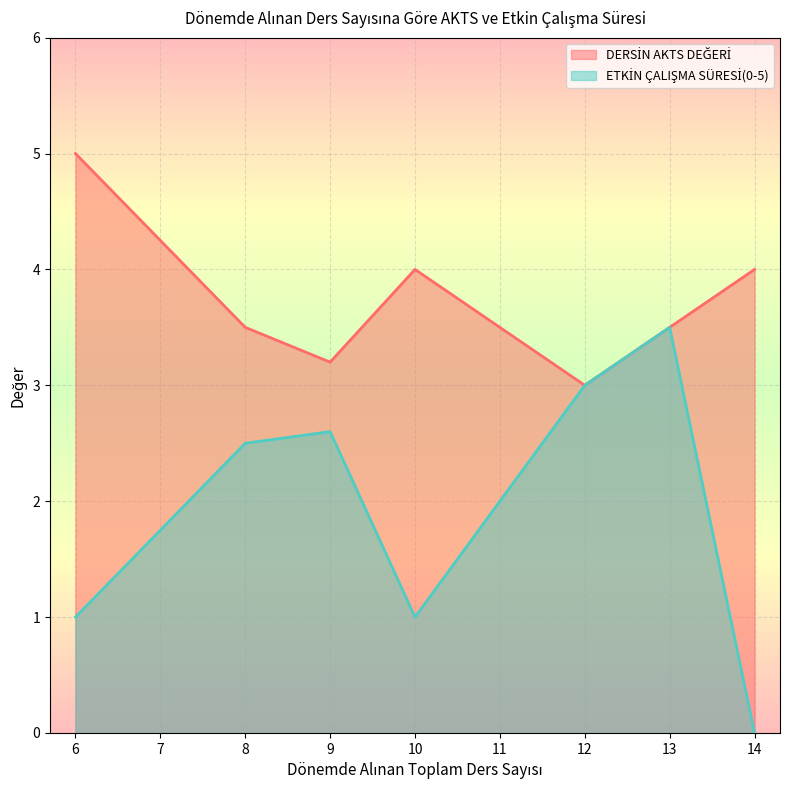

What is the total value across all series at 10?

5.0